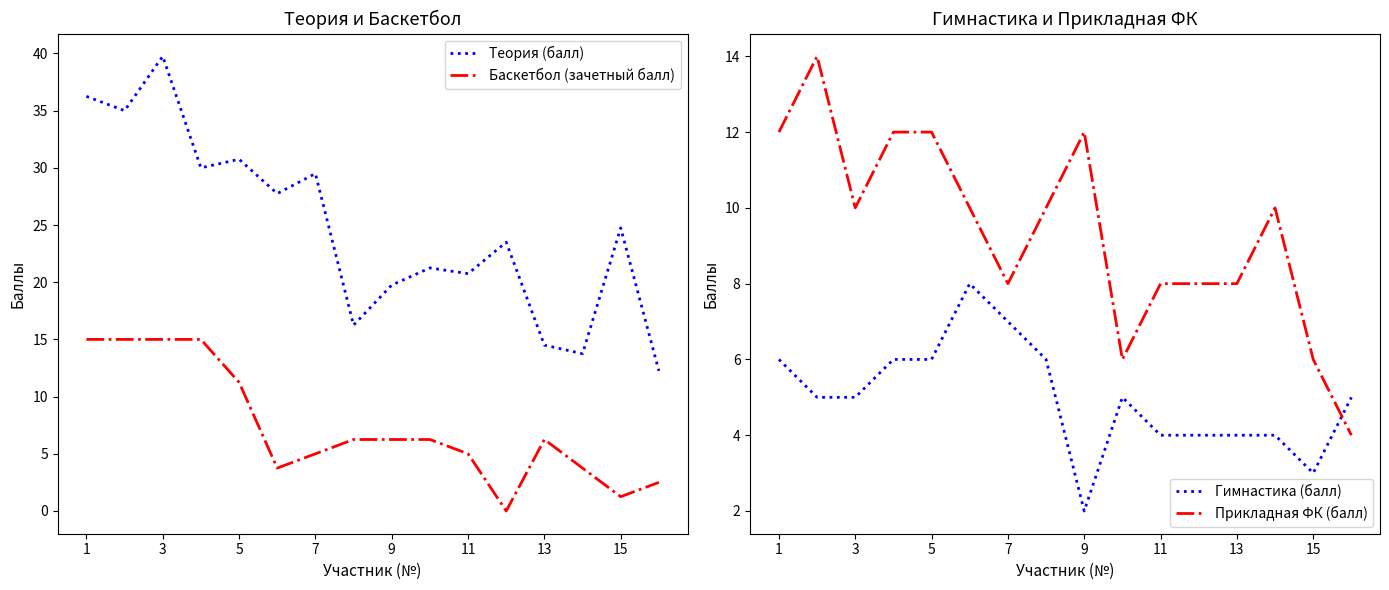

How many data points in Теория (балл) are less than 24?

8